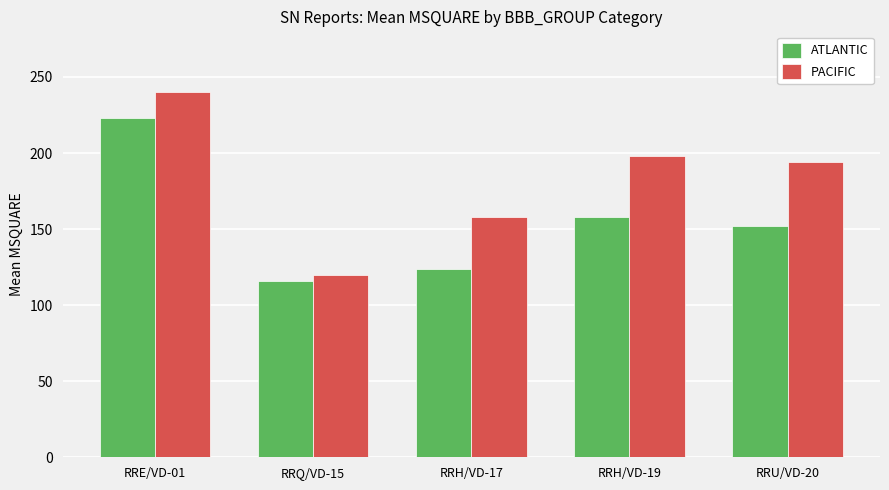

At RRH/VD-19, list the series in order from largest to smallest.

PACIFIC, ATLANTIC